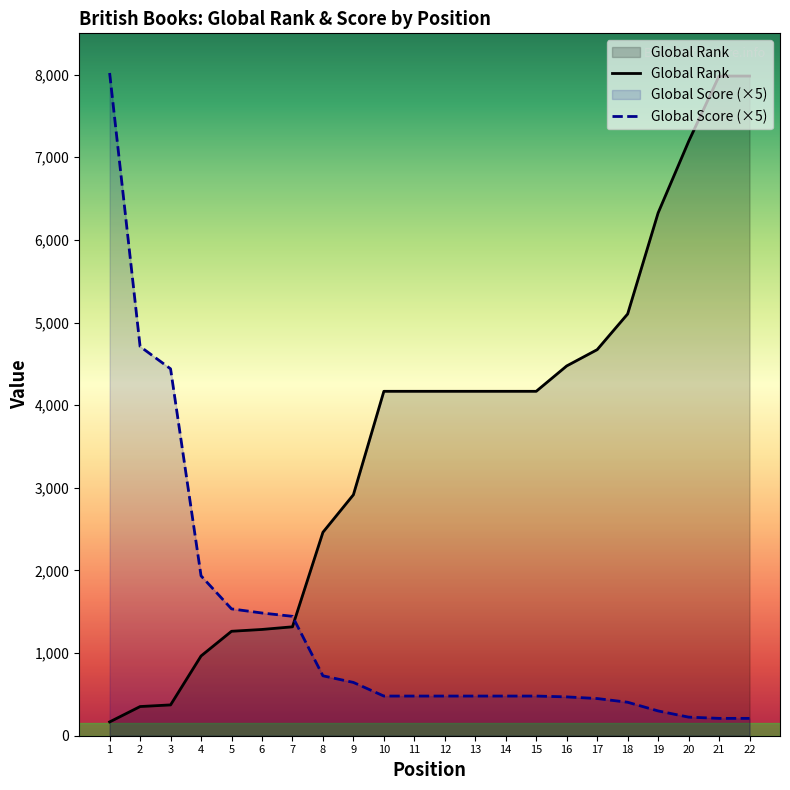

Between 11 and 15, which series saw the biggest shift?

Global Rank